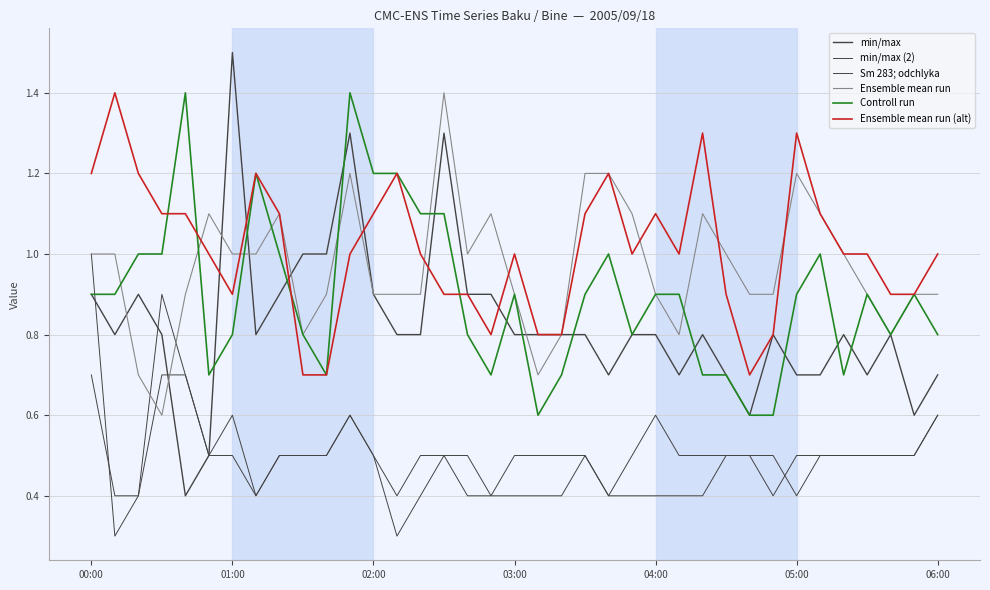

How many lines are shown in the chart?

6